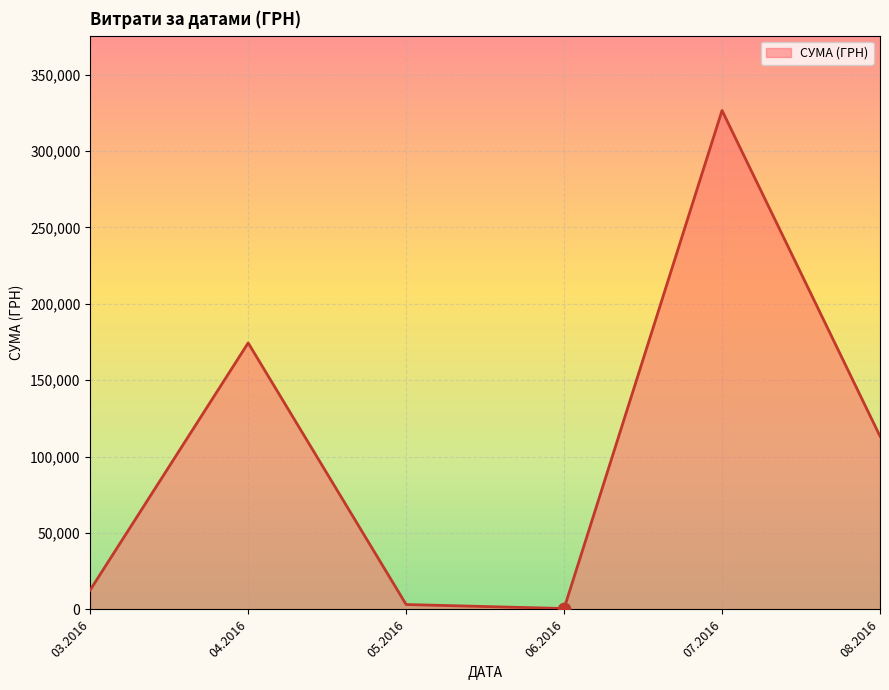

What is the change in value from 07.2016 to 08.2016?

-213173.8